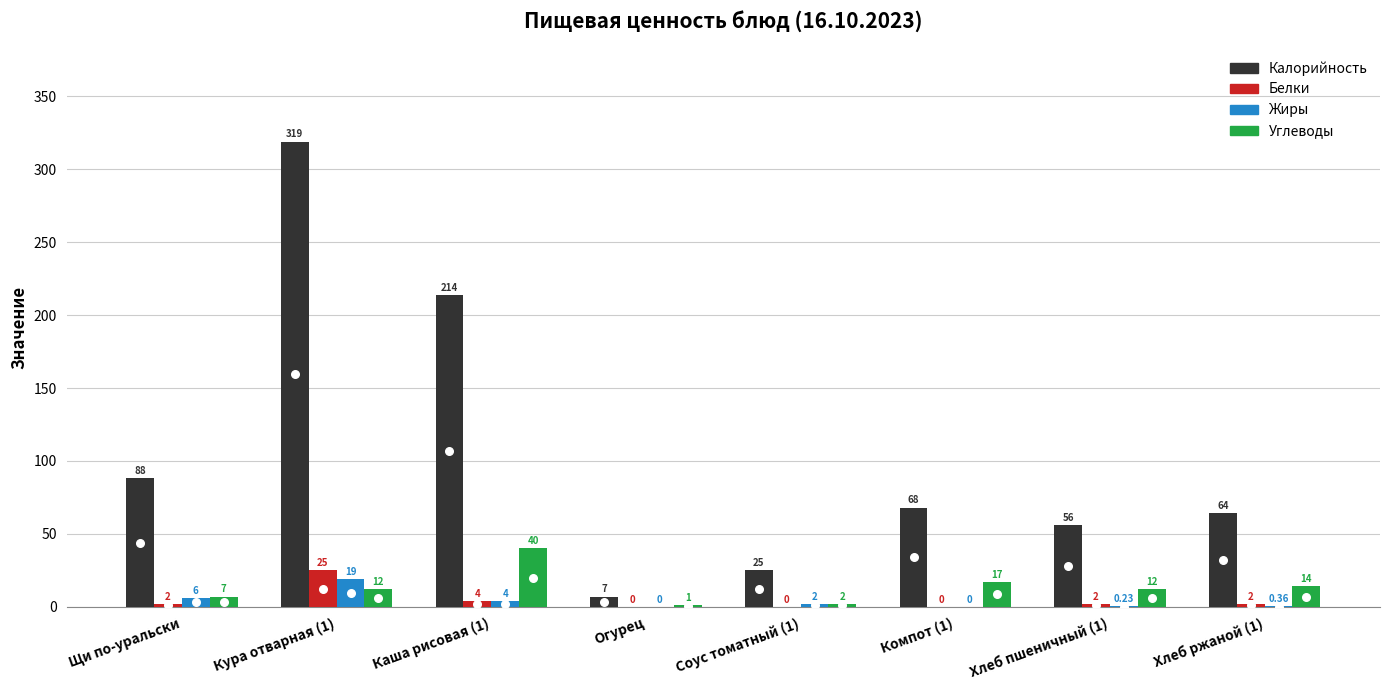

Which series has the largest total across all categories?

Калорийность